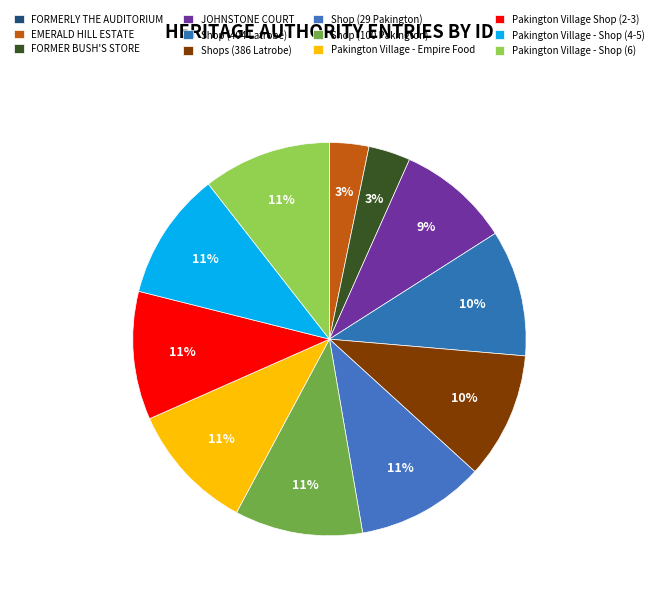

What is the change in value from EMERALD HILL ESTATE to Shop (100 Pakington)?

+11107